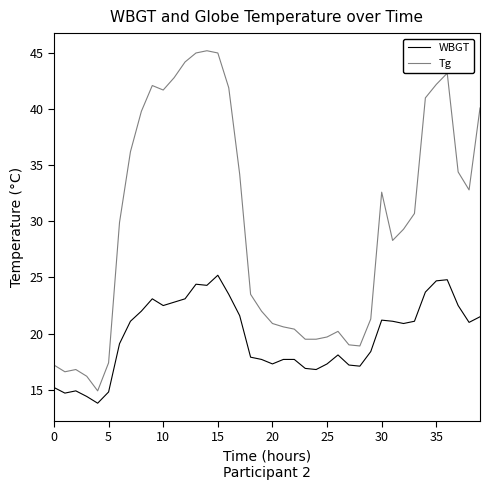

What is the sum of all Tg values?

1187.2